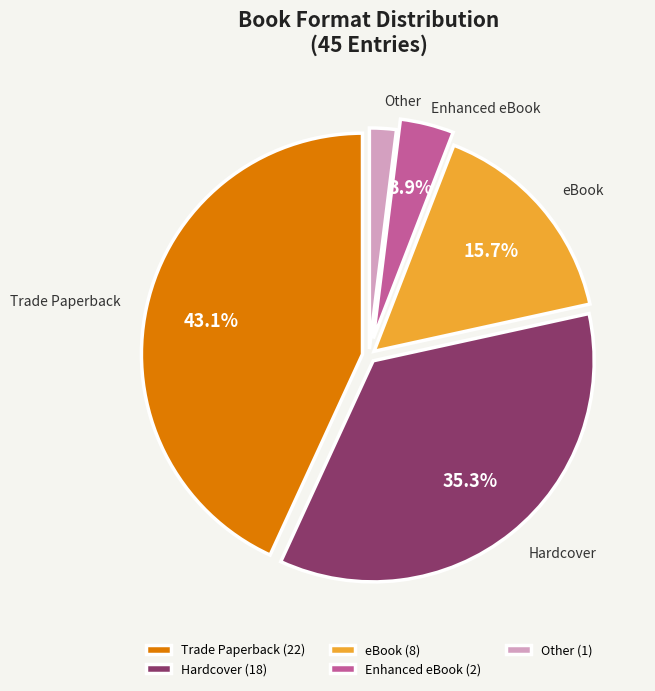

Rank the categories by value from lowest to highest.

Other, Enhanced eBook, eBook, Hardcover, Trade Paperback